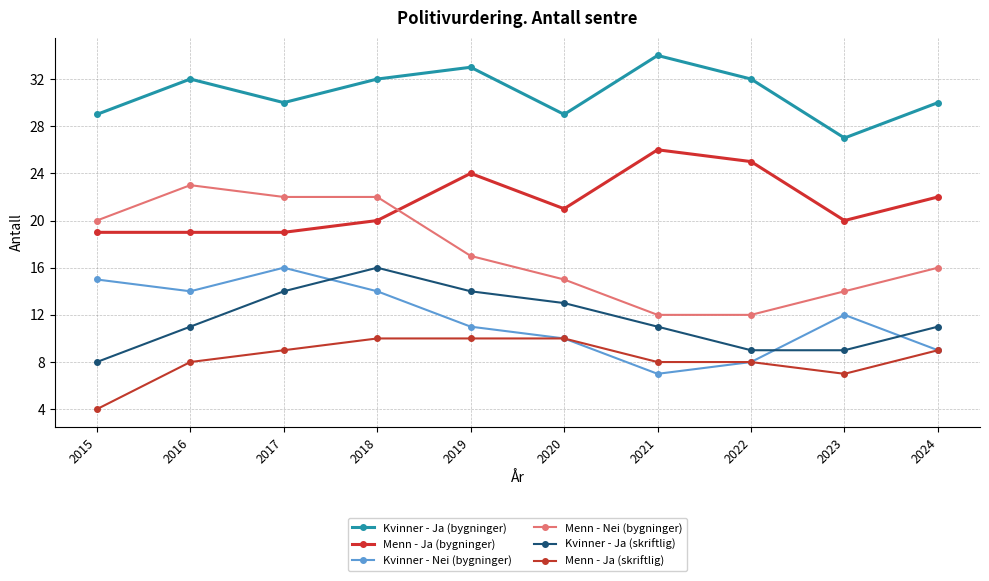

Read the Kvinner - Nei (bygninger) value at 2022.

8